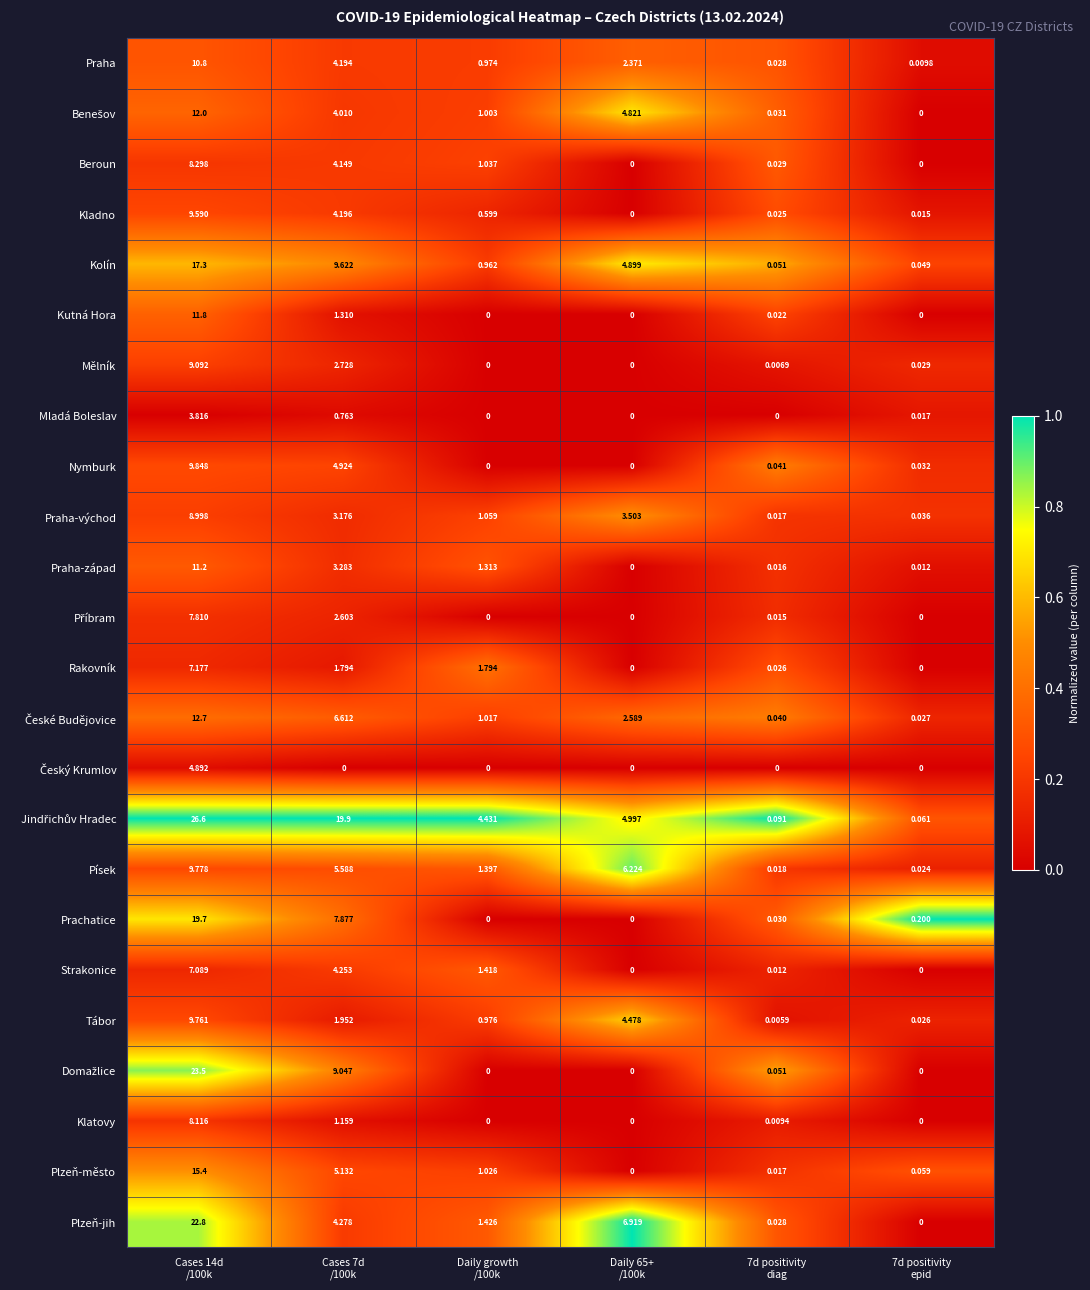

How many values in the Beroun series are below 1?

3